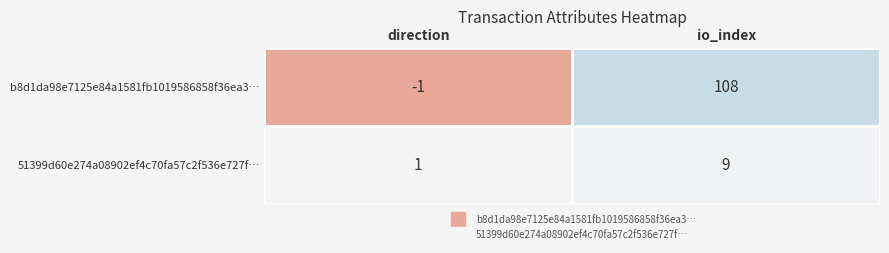

Rank the series by their average value, from lowest to highest.

51399d60e274a08902ef4c70fa57c2f536e727f…, b8d1da98e7125e84a1581fb1019586858f36ea3…